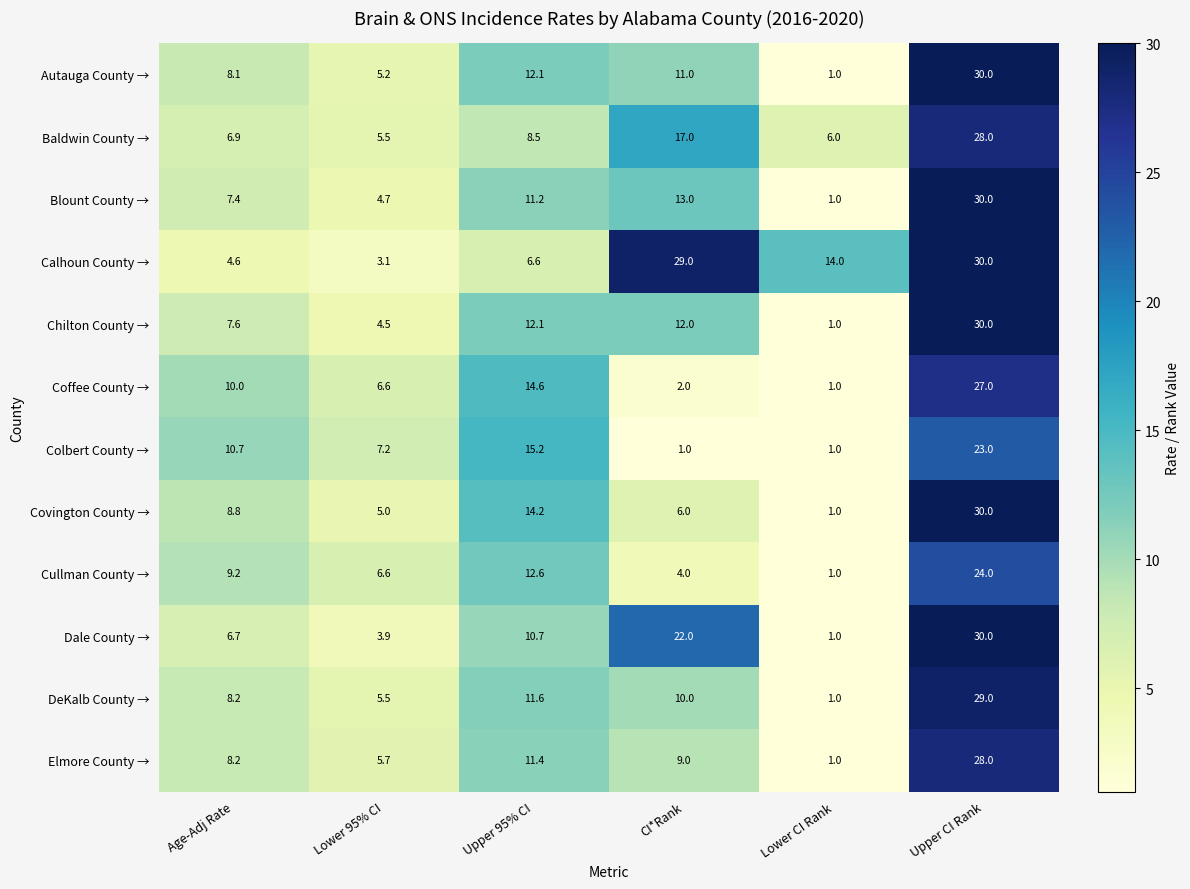

Between Lower 95% CI and Lower CI Rank, which series saw the biggest shift?

Calhoun County →